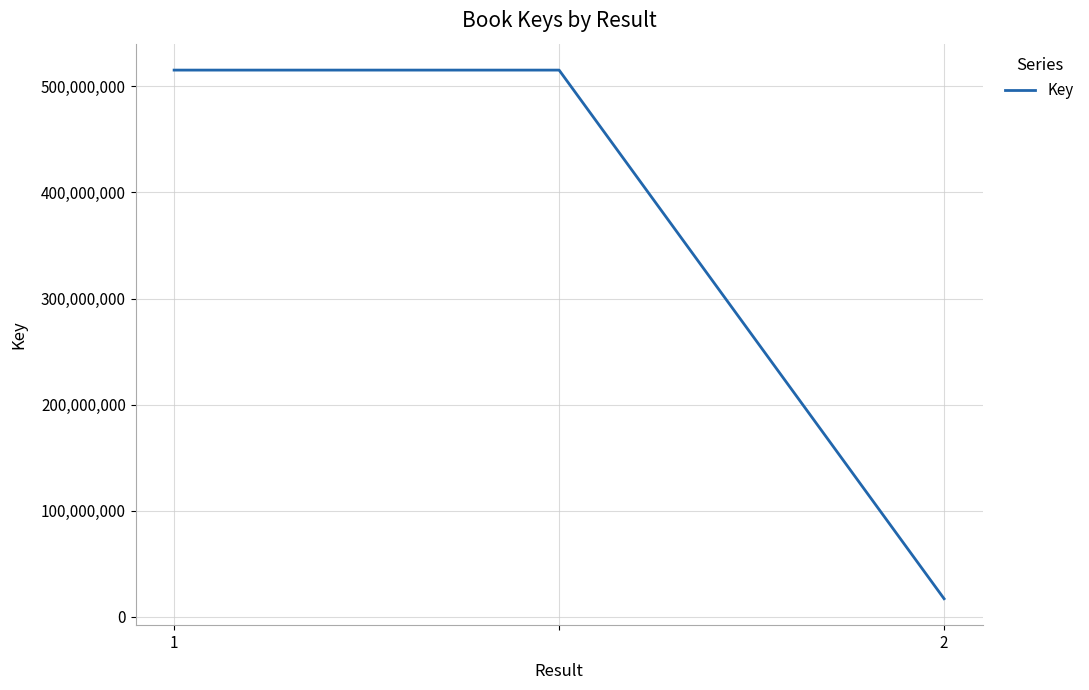

What is the greatest value displayed?

515379843